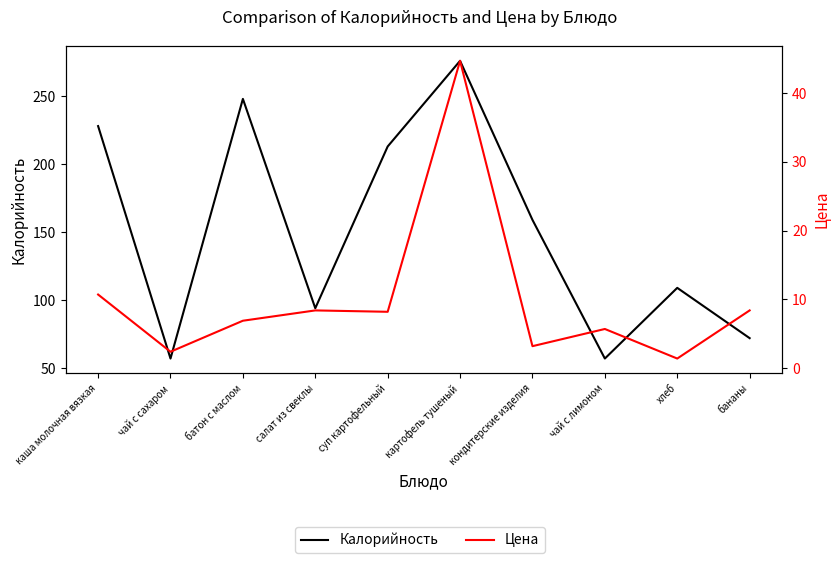

True or false: Цена and Калорийность cross at least once.

False